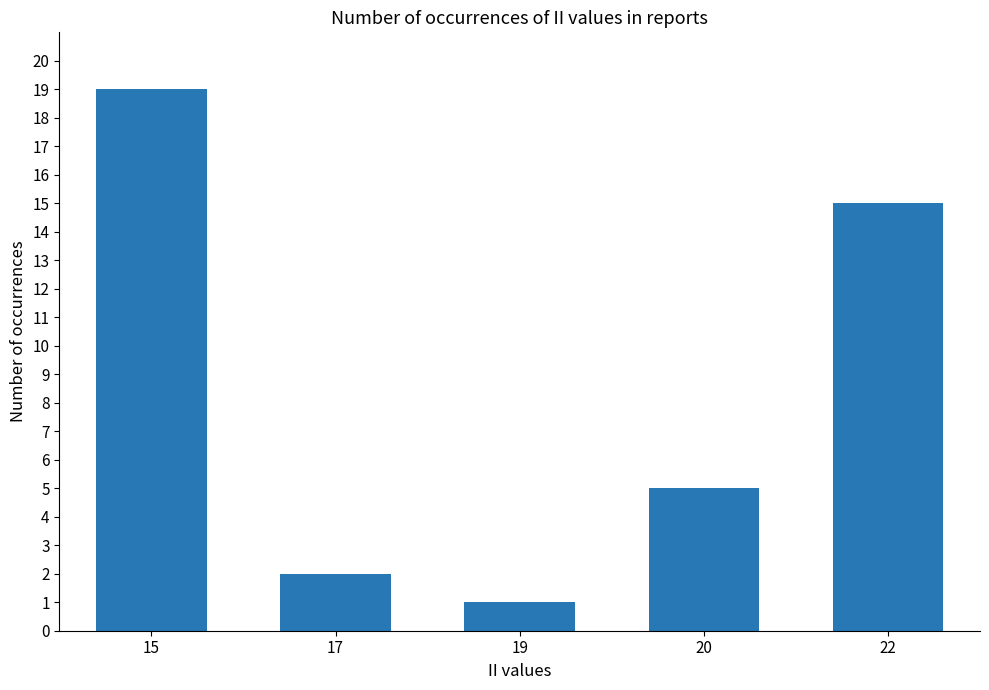

What is the sum of the values at 15 and 22?

34